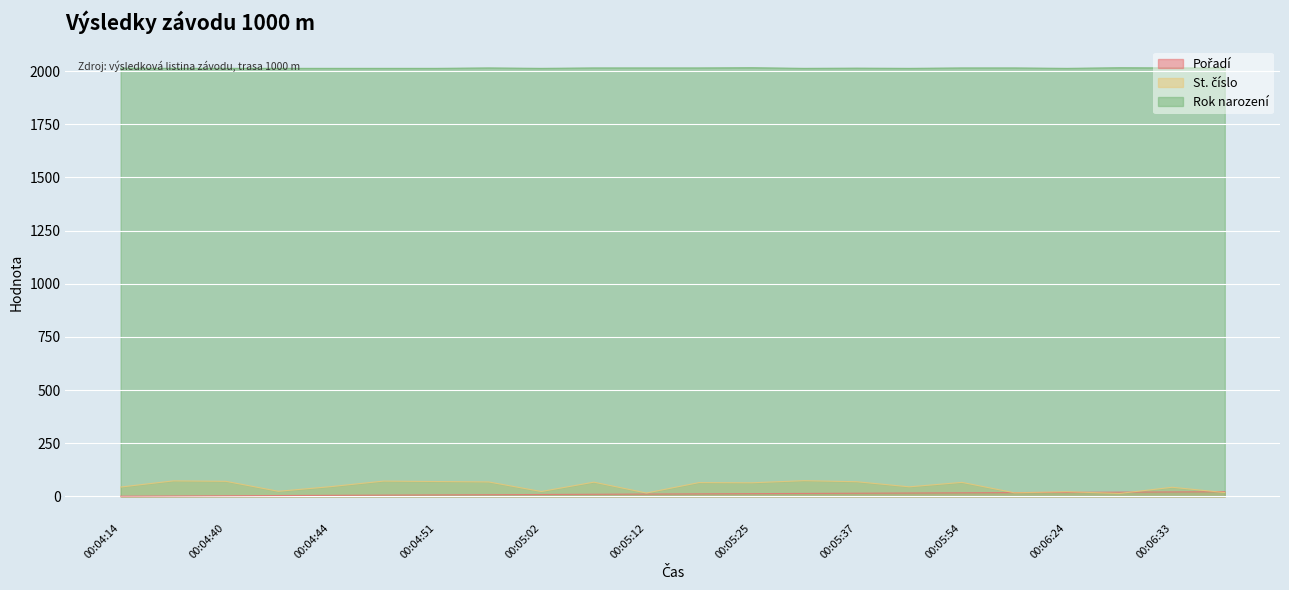

Which category has the lowest value across all series?

00:04:14